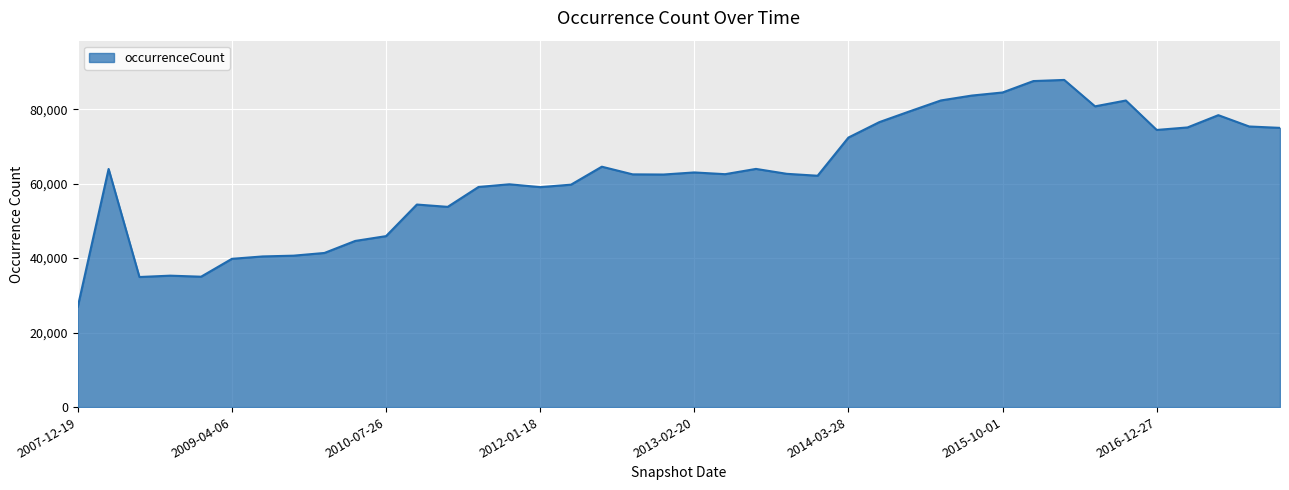

What is the smallest value displayed?

26929